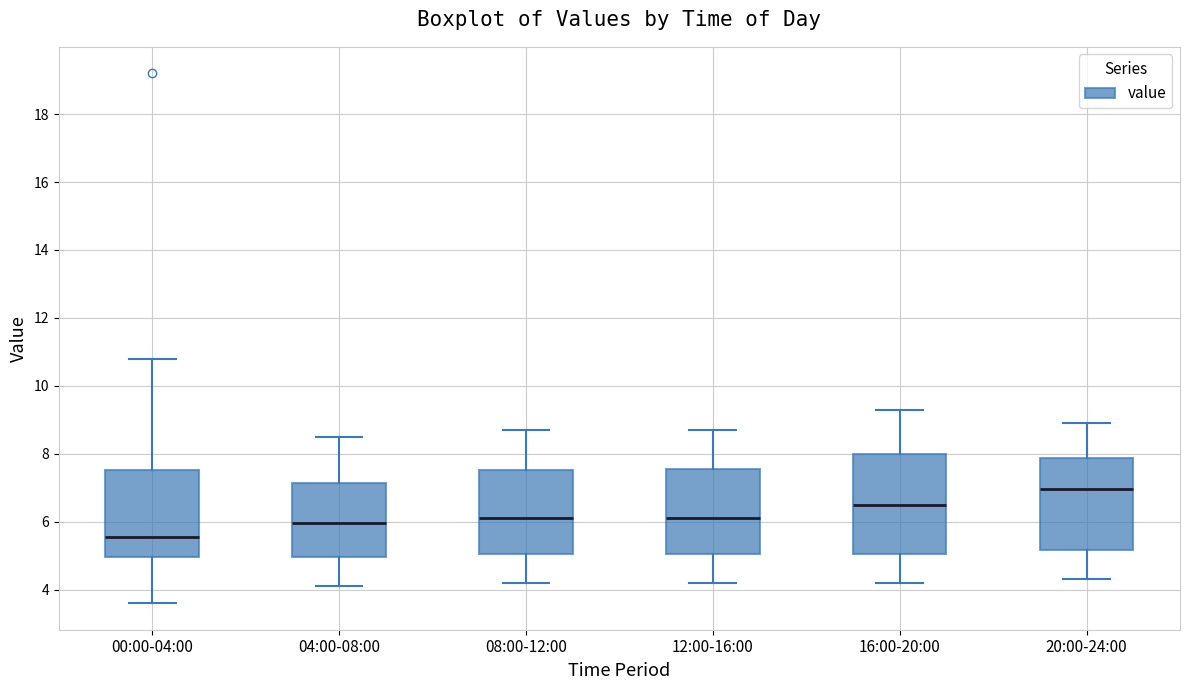

Which box has the lowest median line?

00:00-04:00